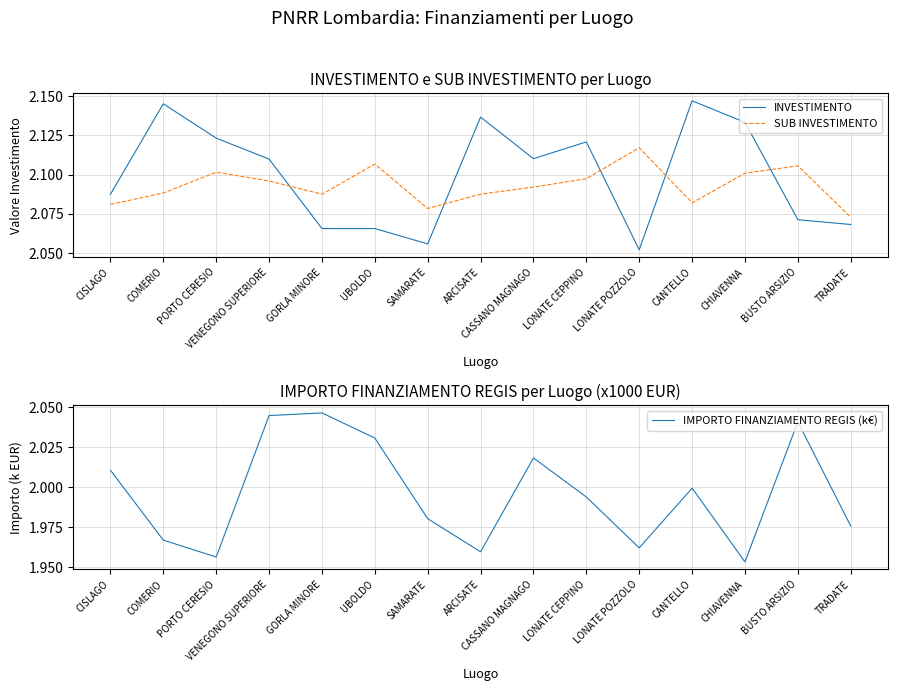

How many lines are shown in the chart?

3